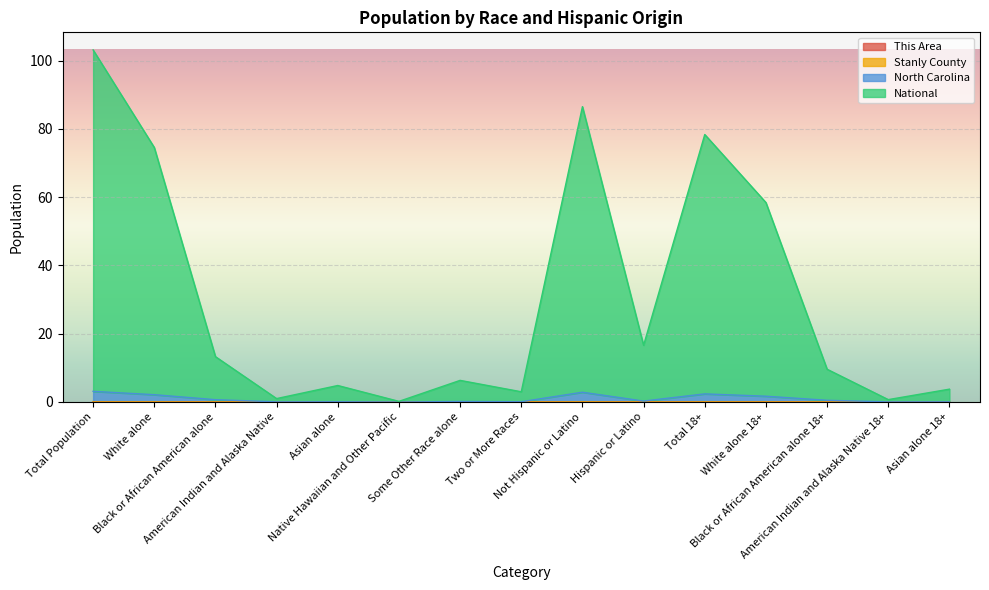

Is the value of This Area at American Indian and Alaska Native 18+ greater than the value of National at Asian alone?

No